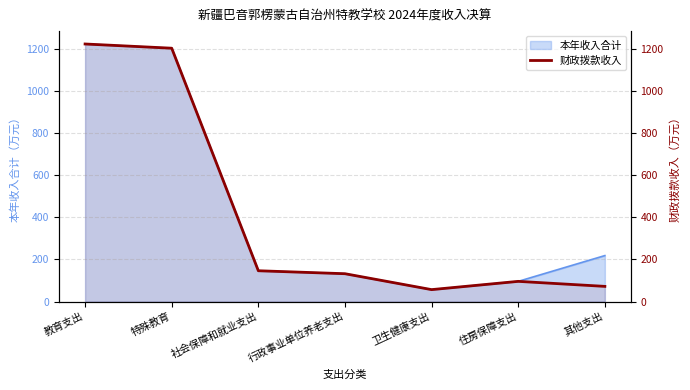

How many values are below 132?

3